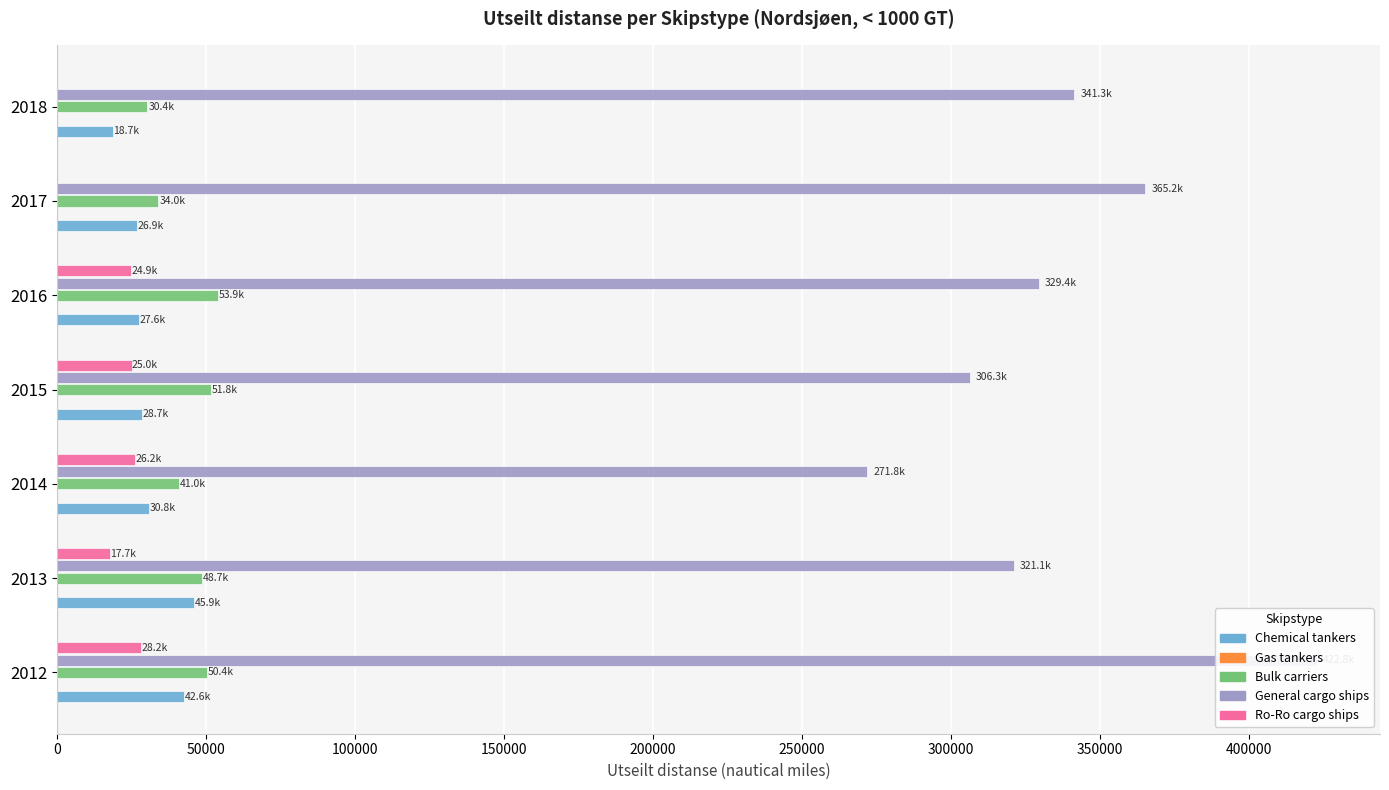

What is the difference between the second highest and minimum values in the Bulk carriers series?

21404.4